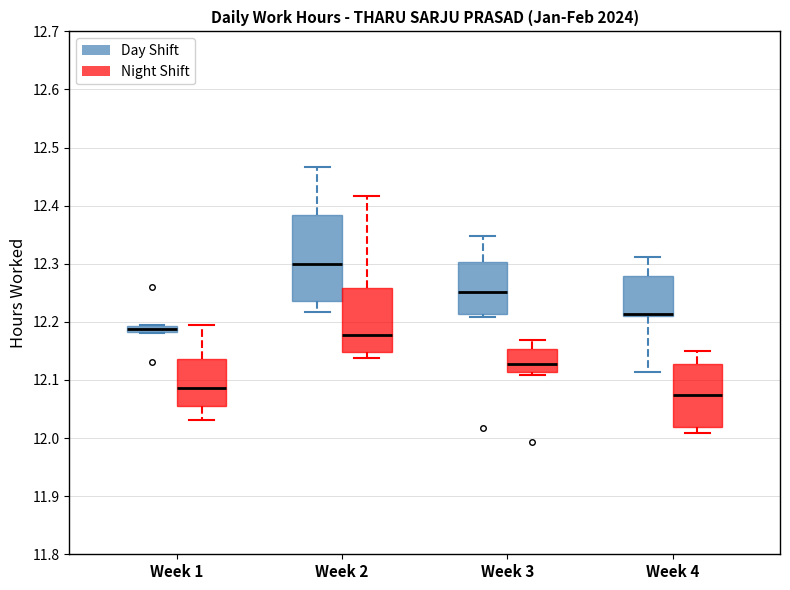

Comparing the boxes themselves (not the whiskers), which one is the tallest?

Week 2 (Day Shift)